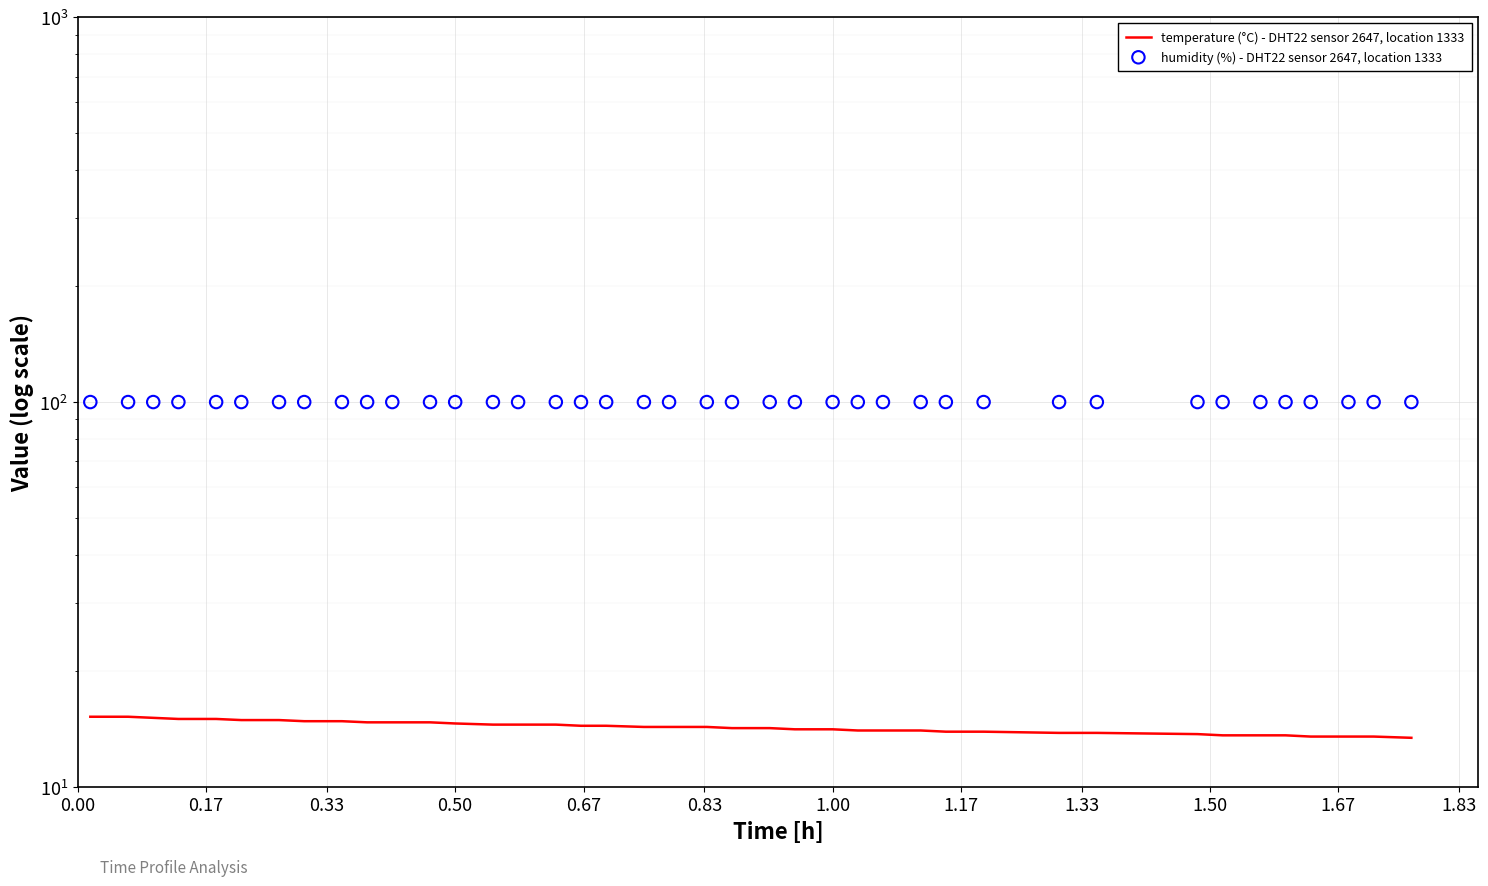

Which series has the largest total across all categories?

humidity (%) - DHT22 sensor 2647, location 1333